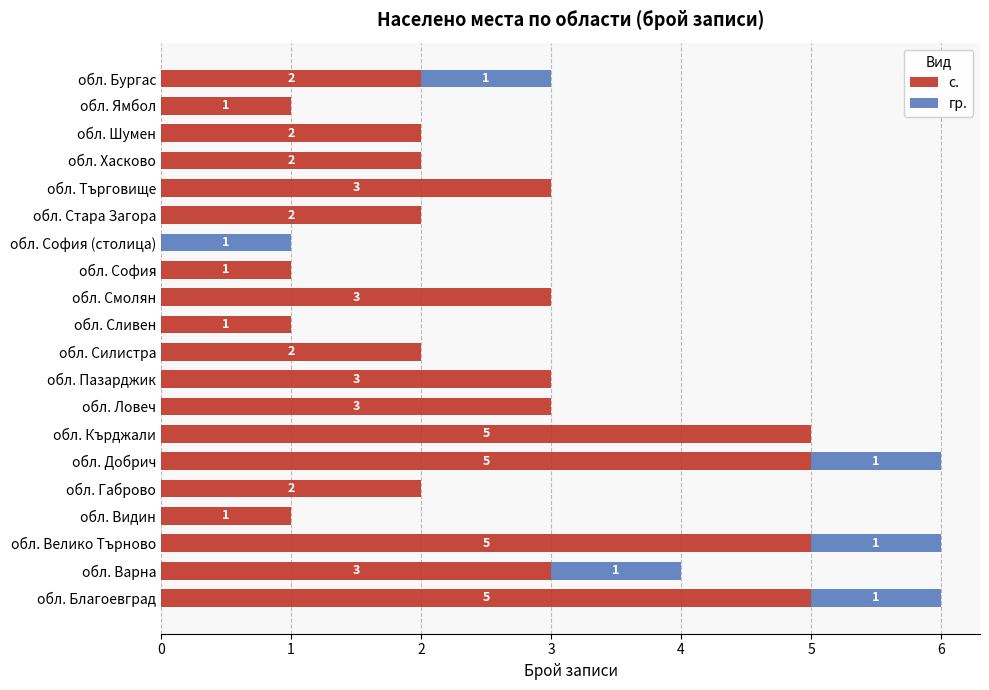

What is the sum of the с. values at обл. Велико Търново and обл. Добрич?

10